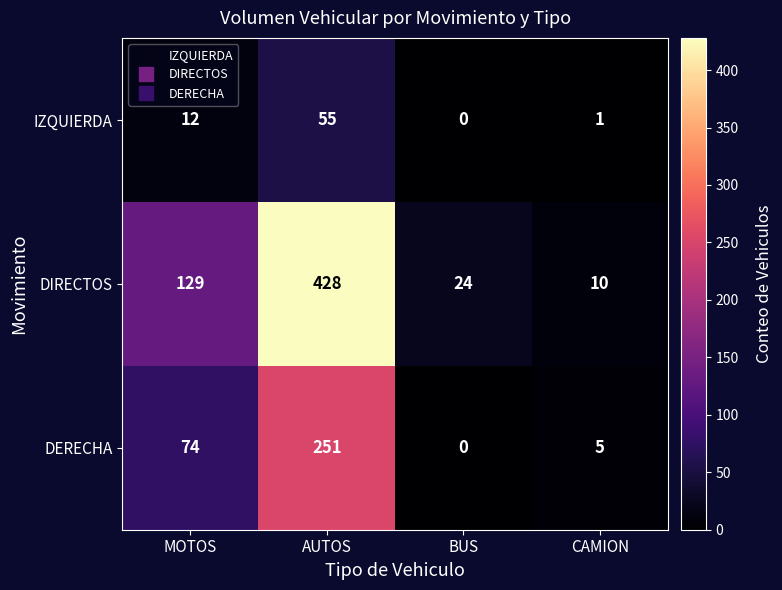

List the series in order of their overall mean, lowest first.

IZQUIERDA, DERECHA, DIRECTOS